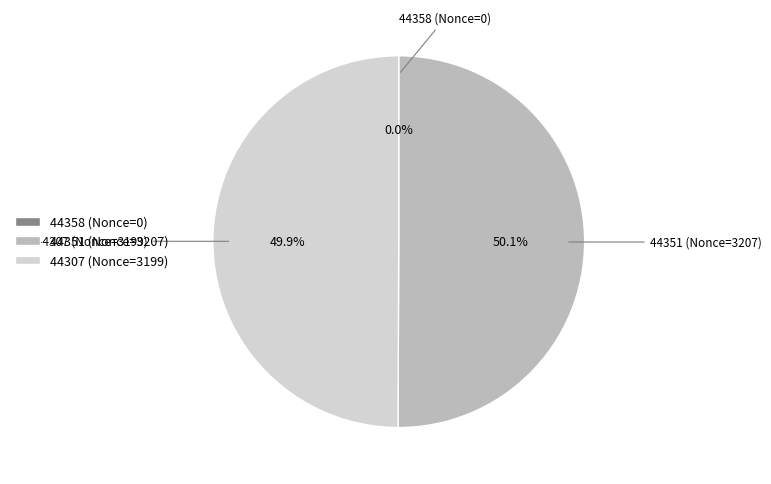

To the nearest percent, what is the combined percentage of 44307 (Nonce=3199) and 44351 (Nonce=3207)?

100%